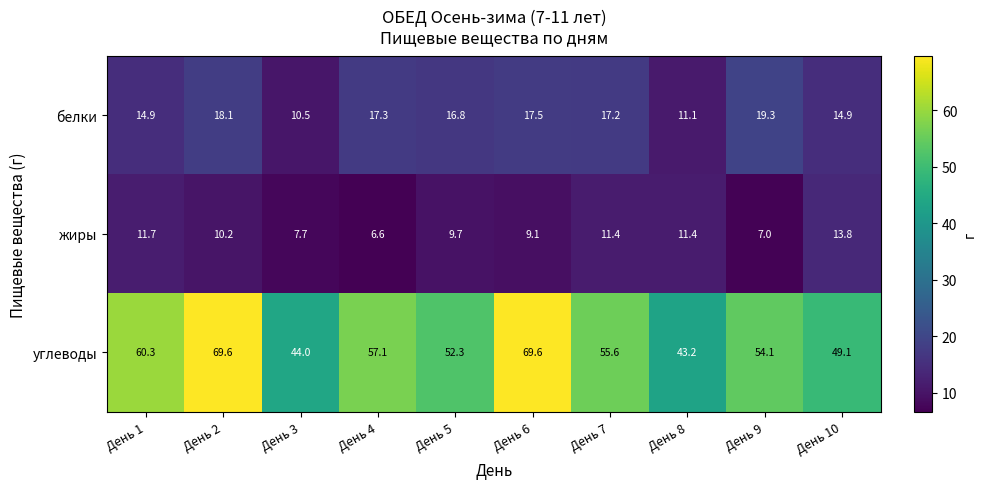

What is the difference between the highest and lowest values at День 2?

59.4